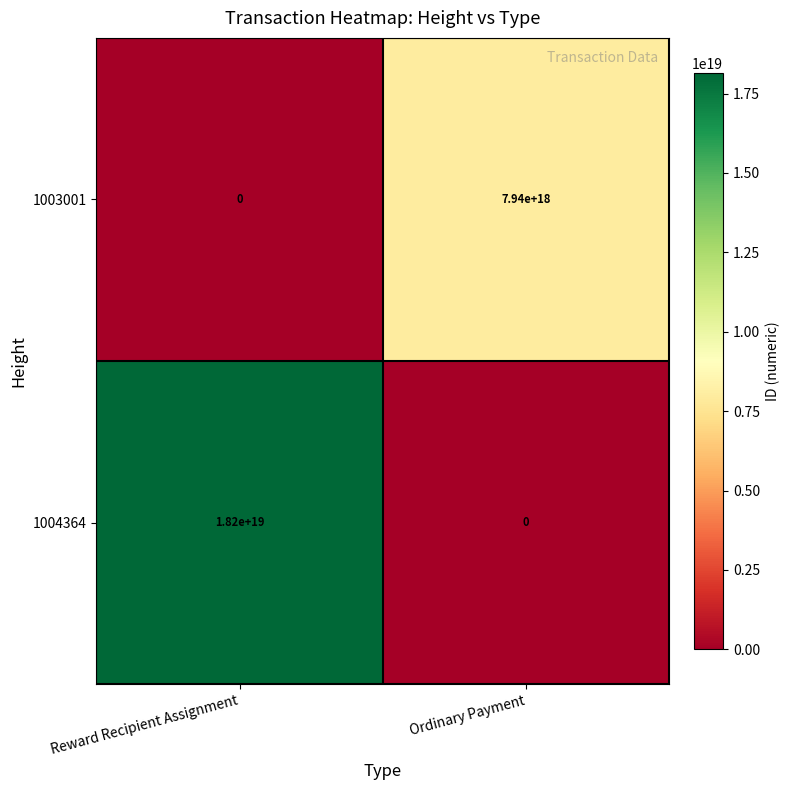

Which series has the widest spread of values?

1004364